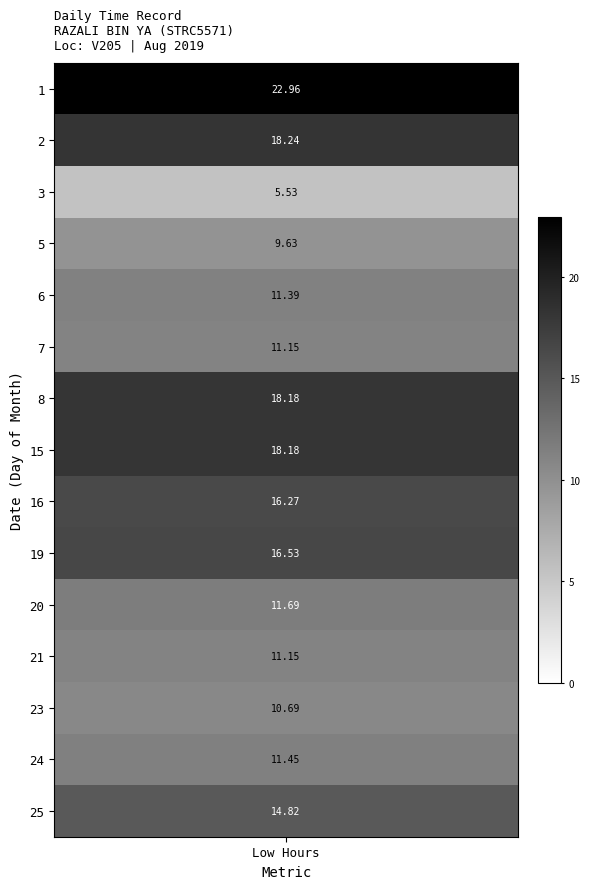

At how many categories does at least one series exceed 22?

1